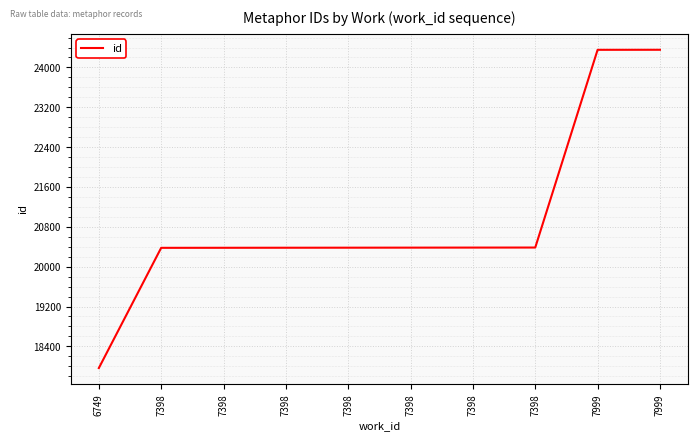

What is the difference between the values at 7398 and 7398?

2